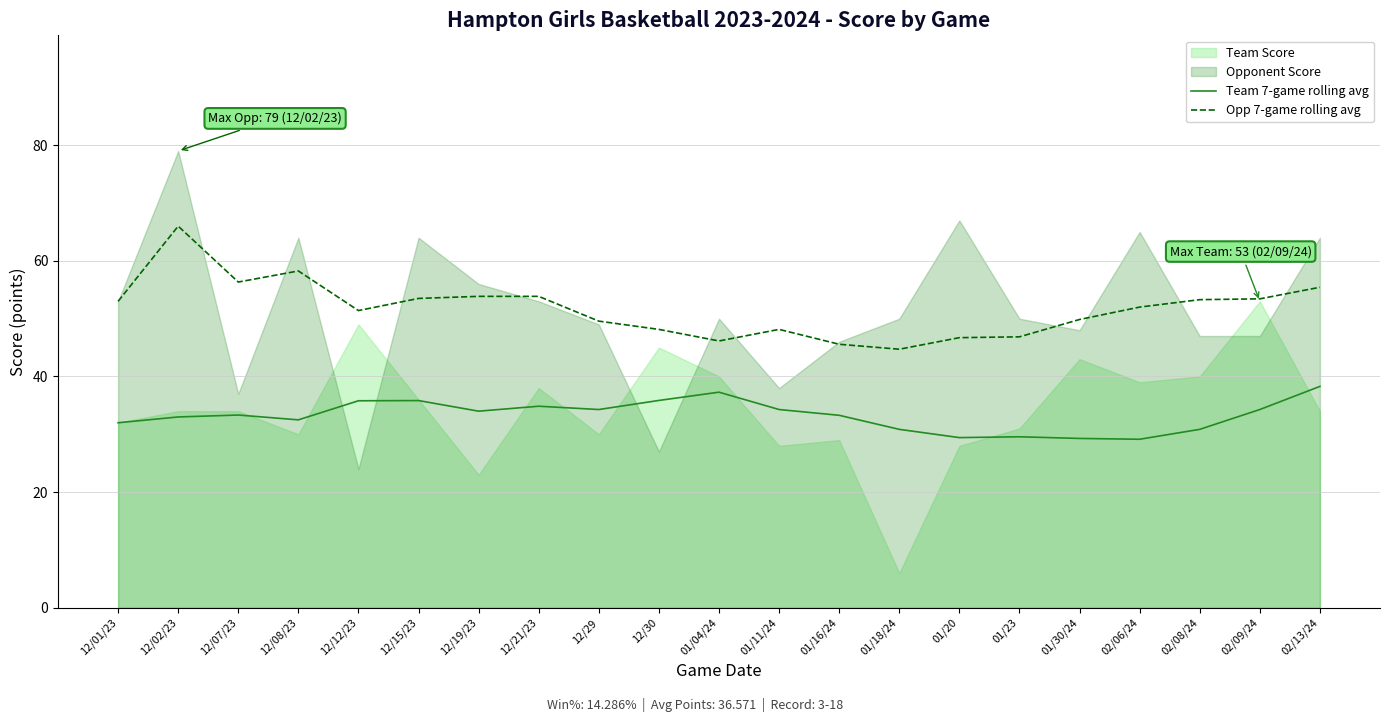

At which category is the sum across all series the highest?

12/02/23